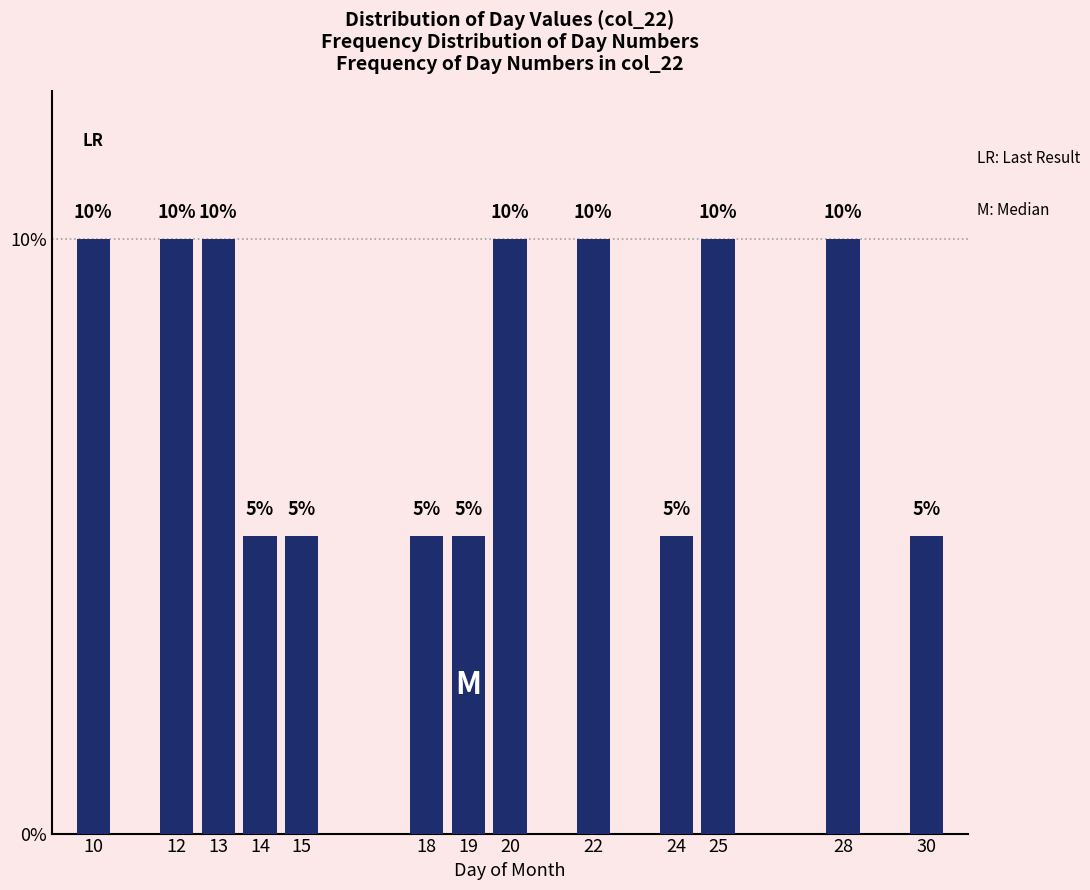

Reading right to left, what are all the values shown in this chart?

5	10	10	5	10	10	5	5	5	5	10	10	10